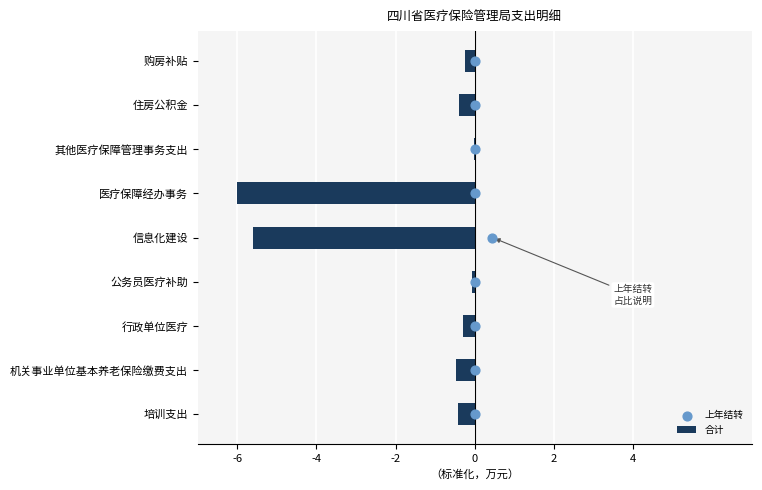

Which series has the largest total across all categories?

上年结转